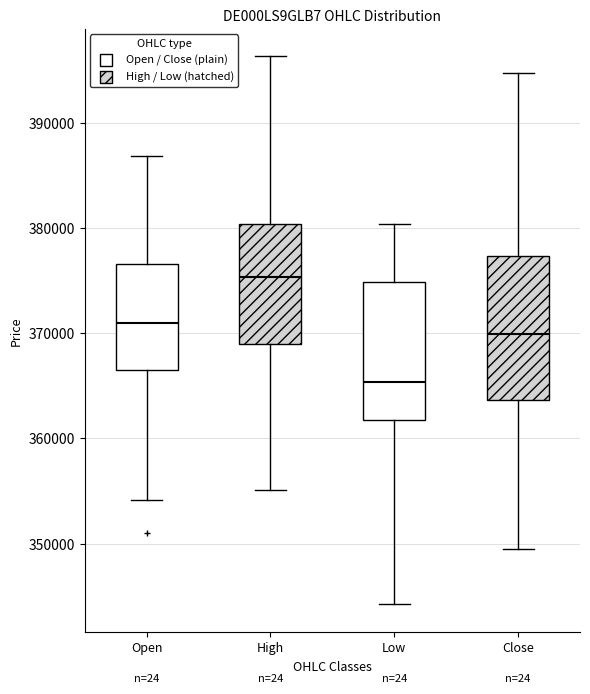

Where does the median line of the box for High sit on the y-axis? The values are not printed on the chart, so give them approximately, as read against the axis.

375000